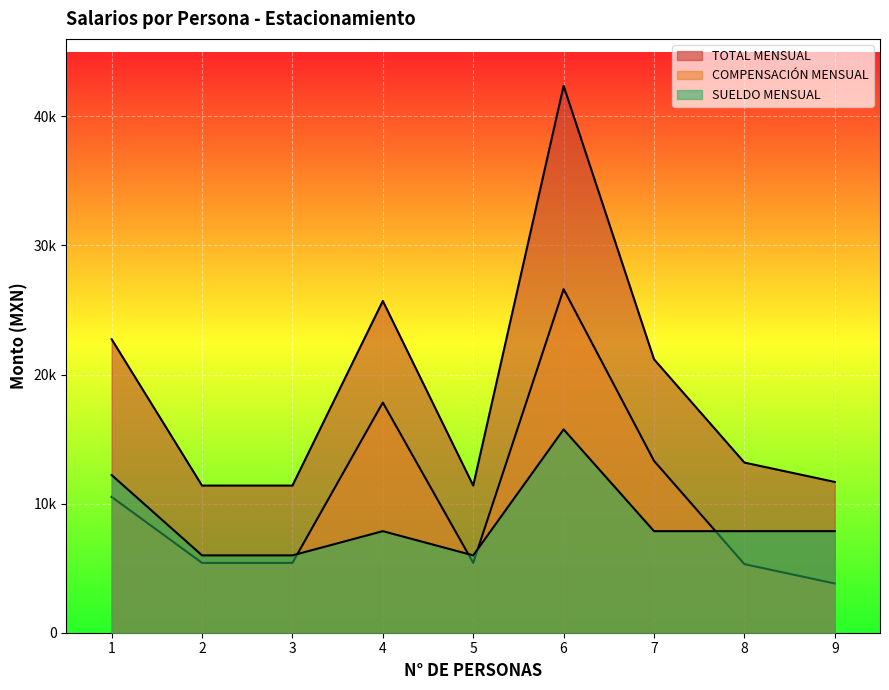

What is the approximate value of COMPENSACIÓN MENSUAL at 3, to the nearest 10?

5410